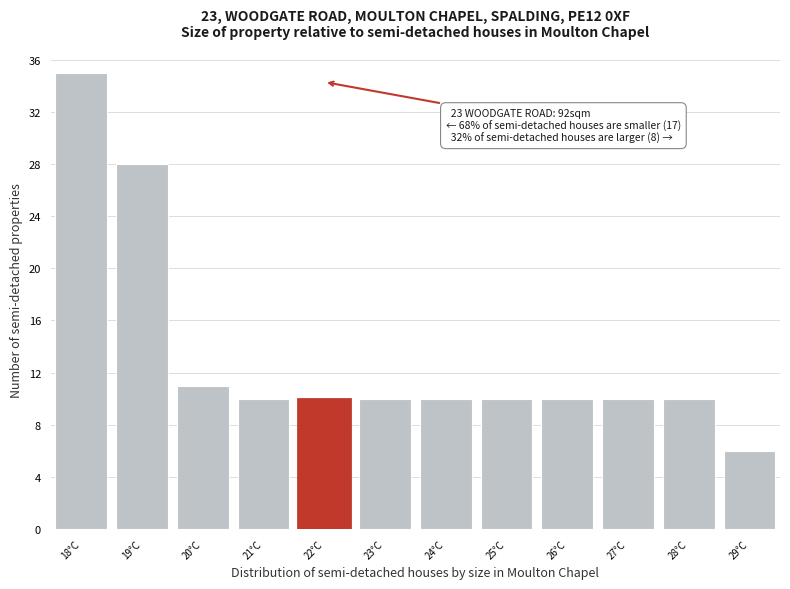

Which range on the x-axis has the tallest bar?

17.5 to 18.5